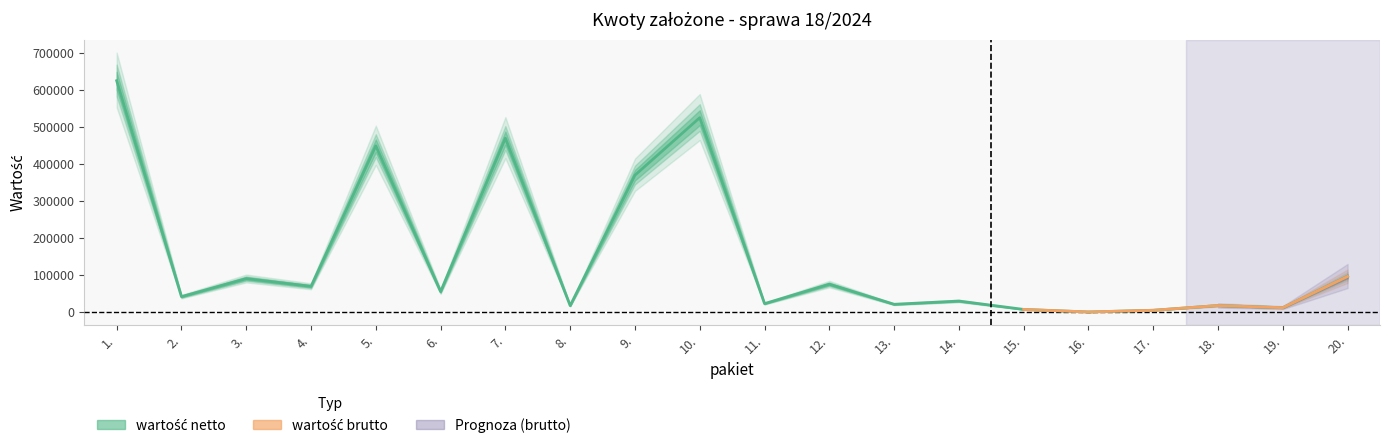

Where is the first local maximum?

3.